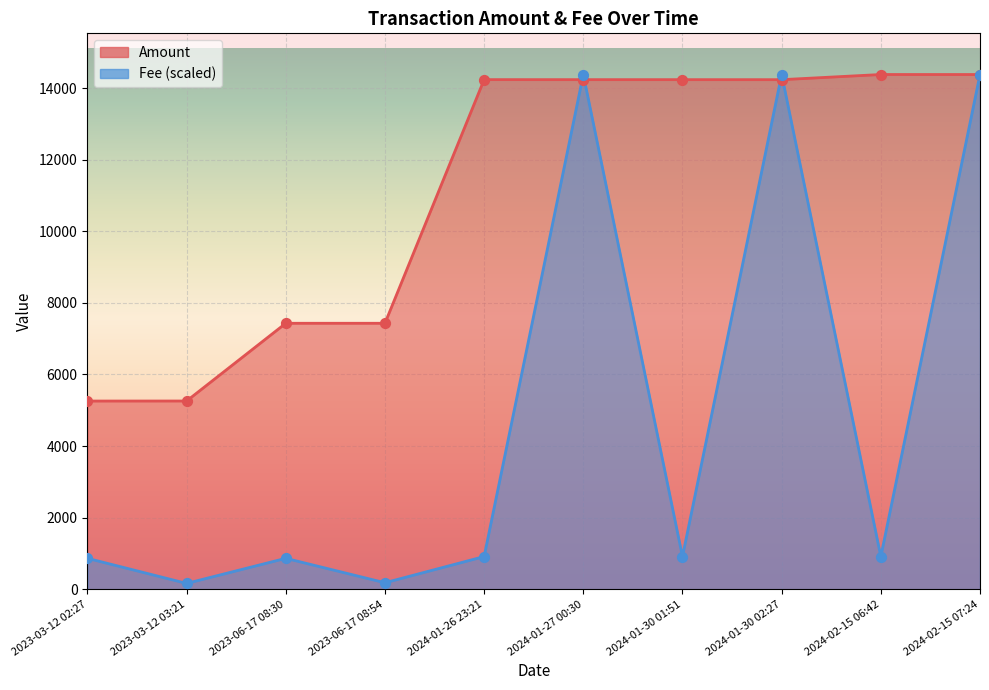

Which series has the widest spread of Y values?

Fee